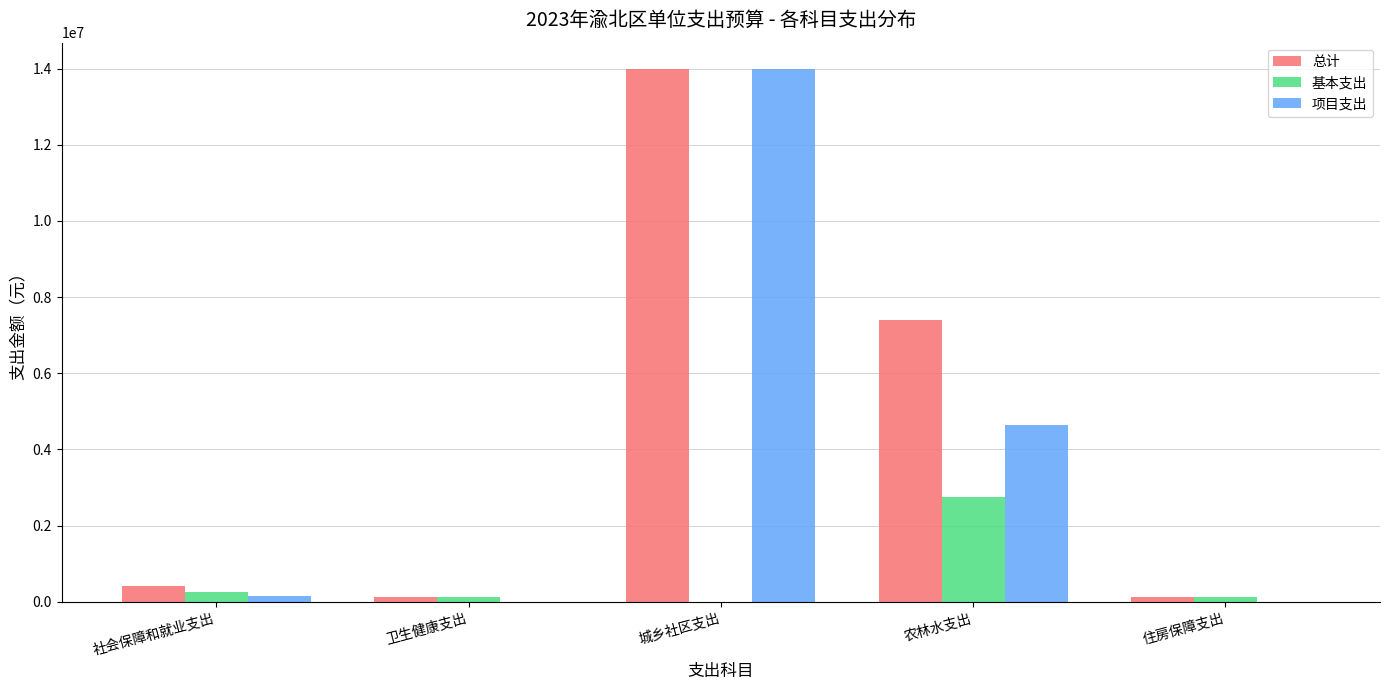

What is the sum of all 项目支出 values?

18760089.2